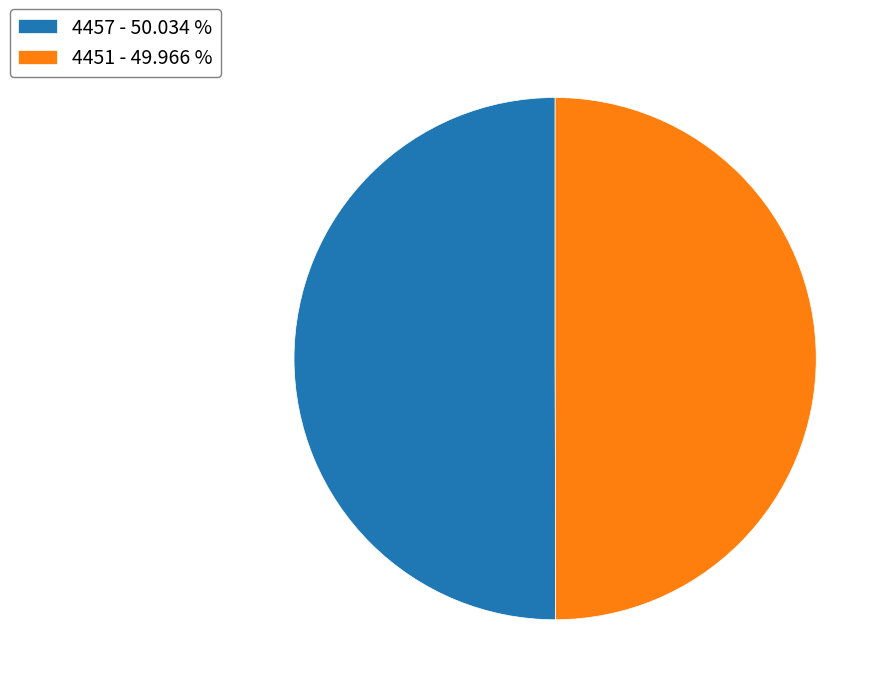

Approximately how many times larger is the value at 4457 - 50.034 % compared to 4451 - 49.966 %?

1.0